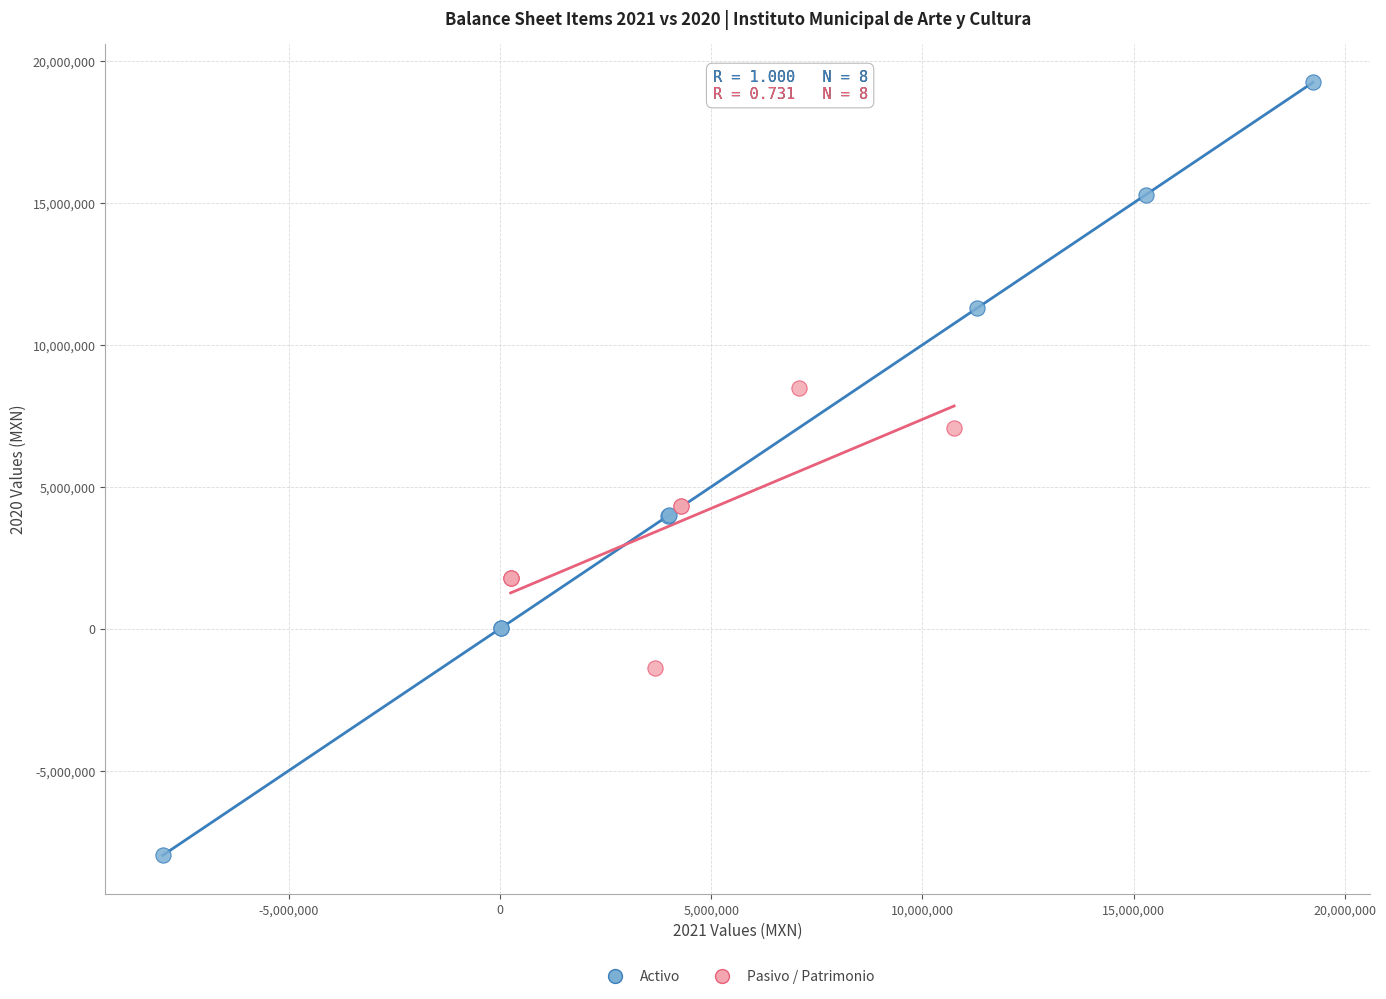

Which series has the largest Y range (max minus min)?

Activo